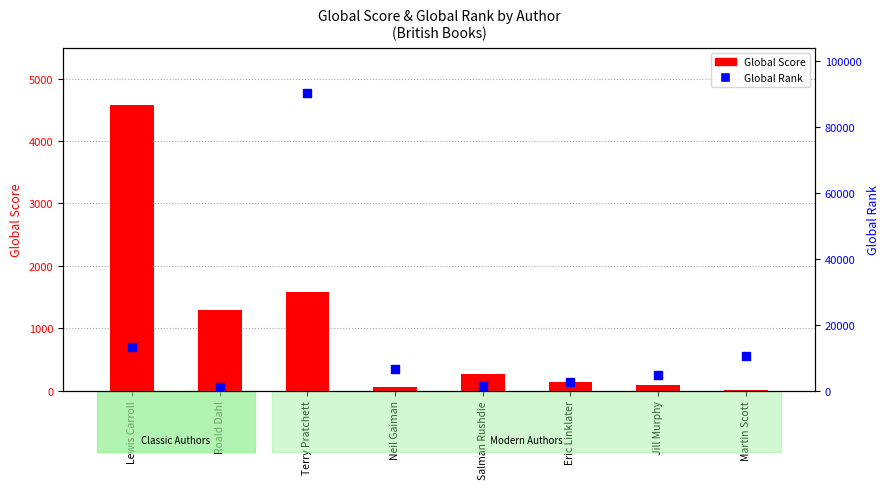

Is the value of Global Rank at Jill Murphy greater than the value of Global Score at Jill Murphy?

Yes